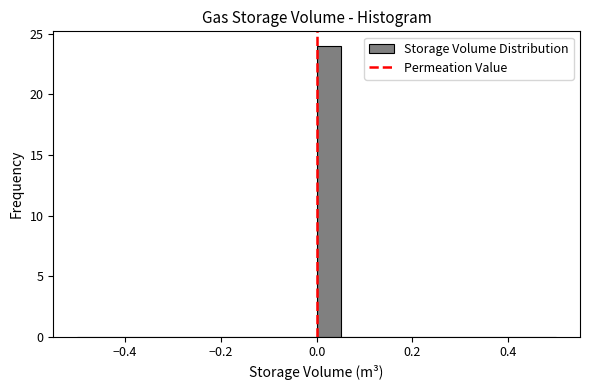

Read against the x-axis, roughly where is the centre of the tallest bar?

0.02